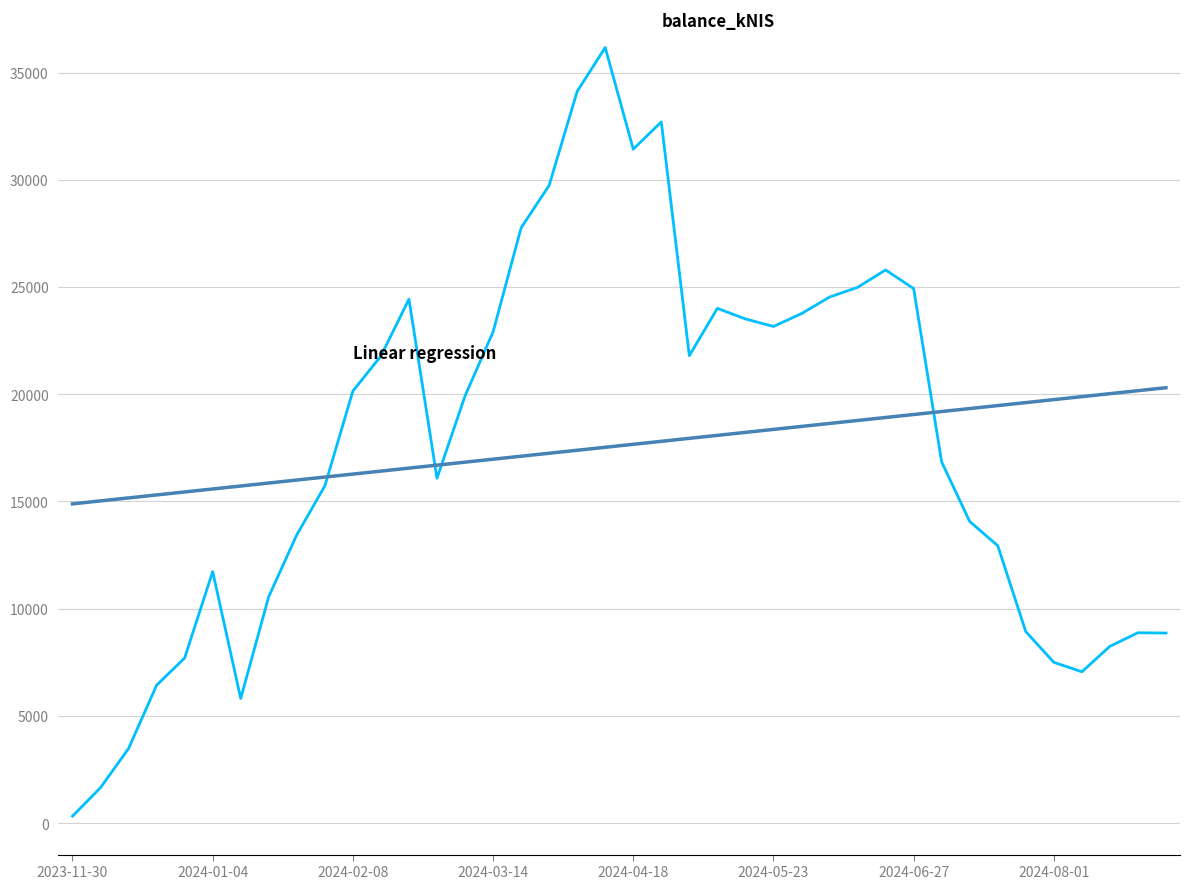

What is the greatest value displayed?

36169.6